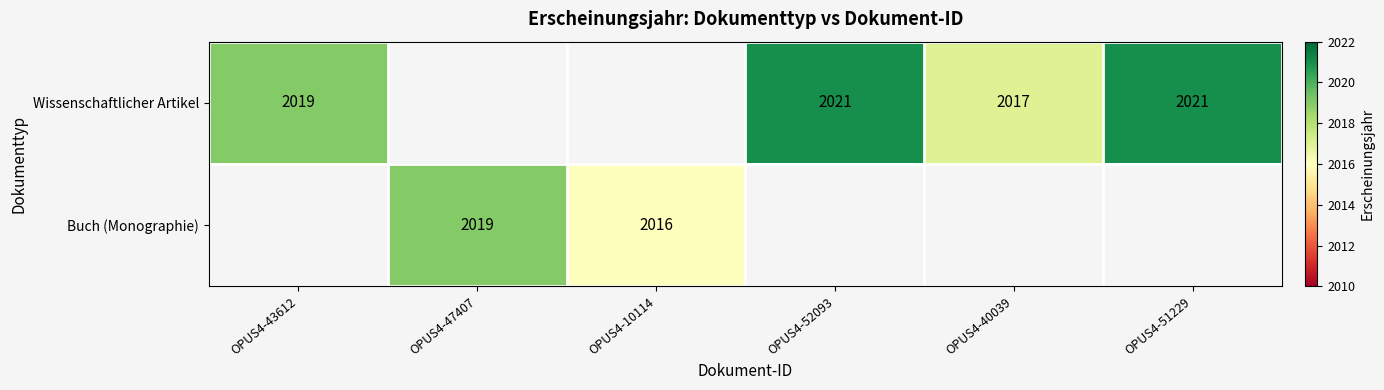

The value of Wissenschaftlicher Artikel at OPUS4-43612 is 3277. True or false?

False